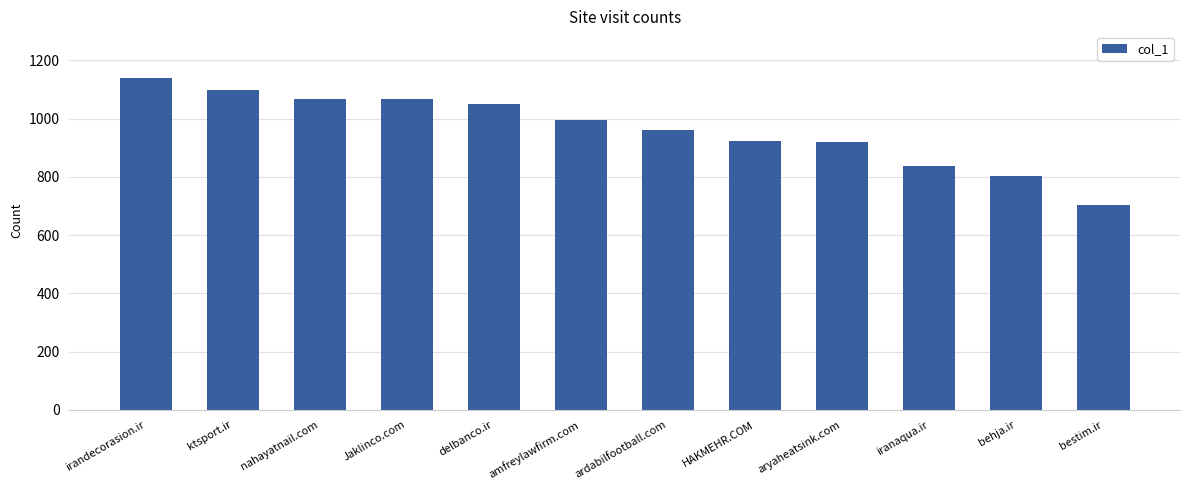

How many values are below 996?

6